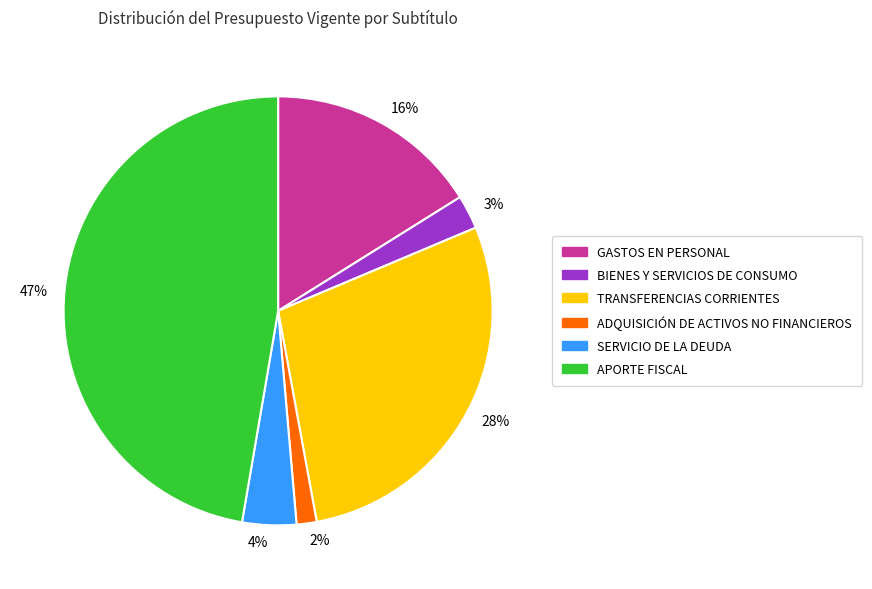

To the nearest percent, what percentage of the pie is BIENES Y SERVICIOS DE CONSUMO?

3%